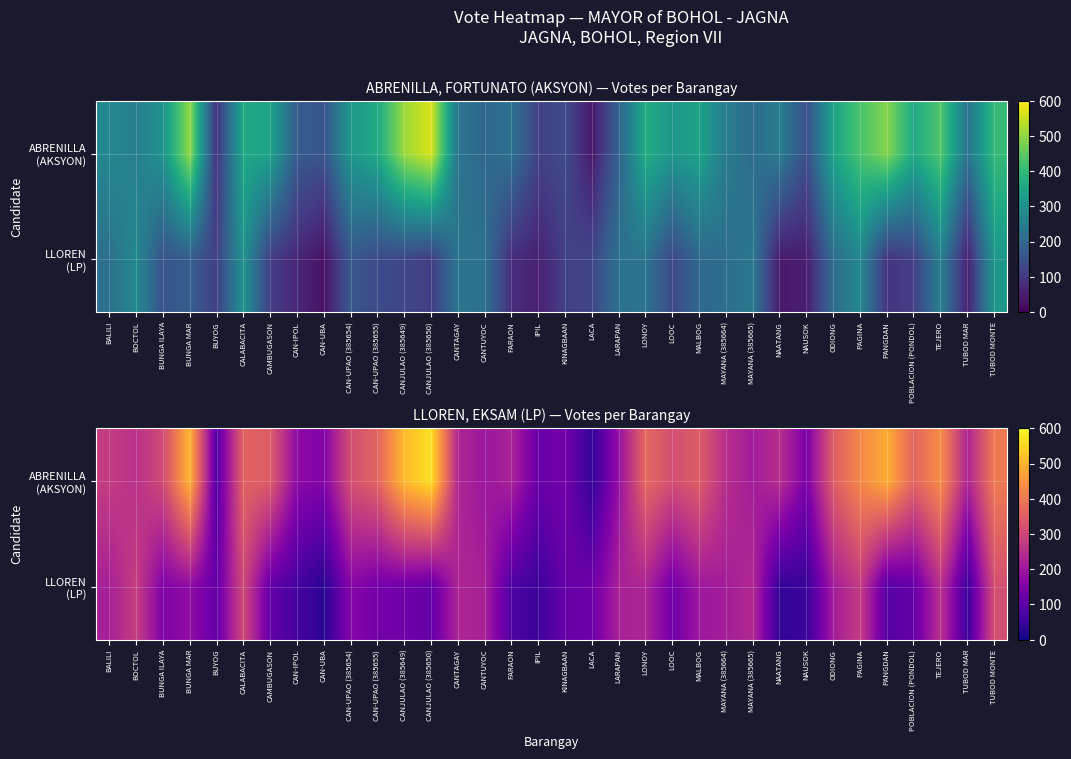

At how many categories does at least one series exceed 503?

2